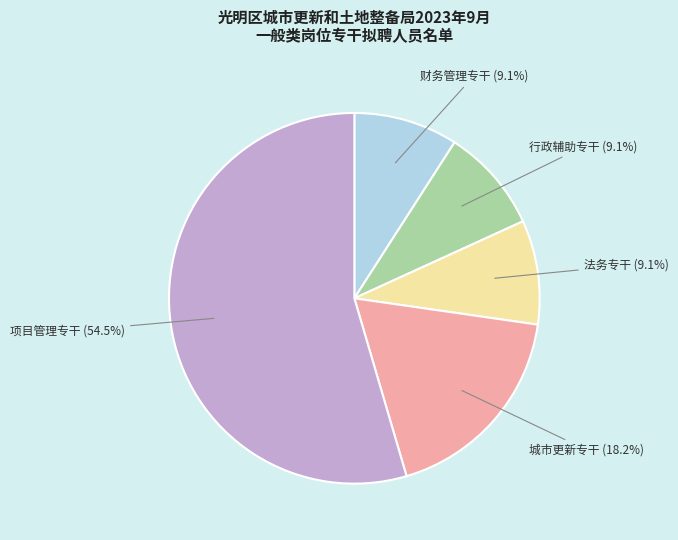

Count the number of slices in the pie.

5